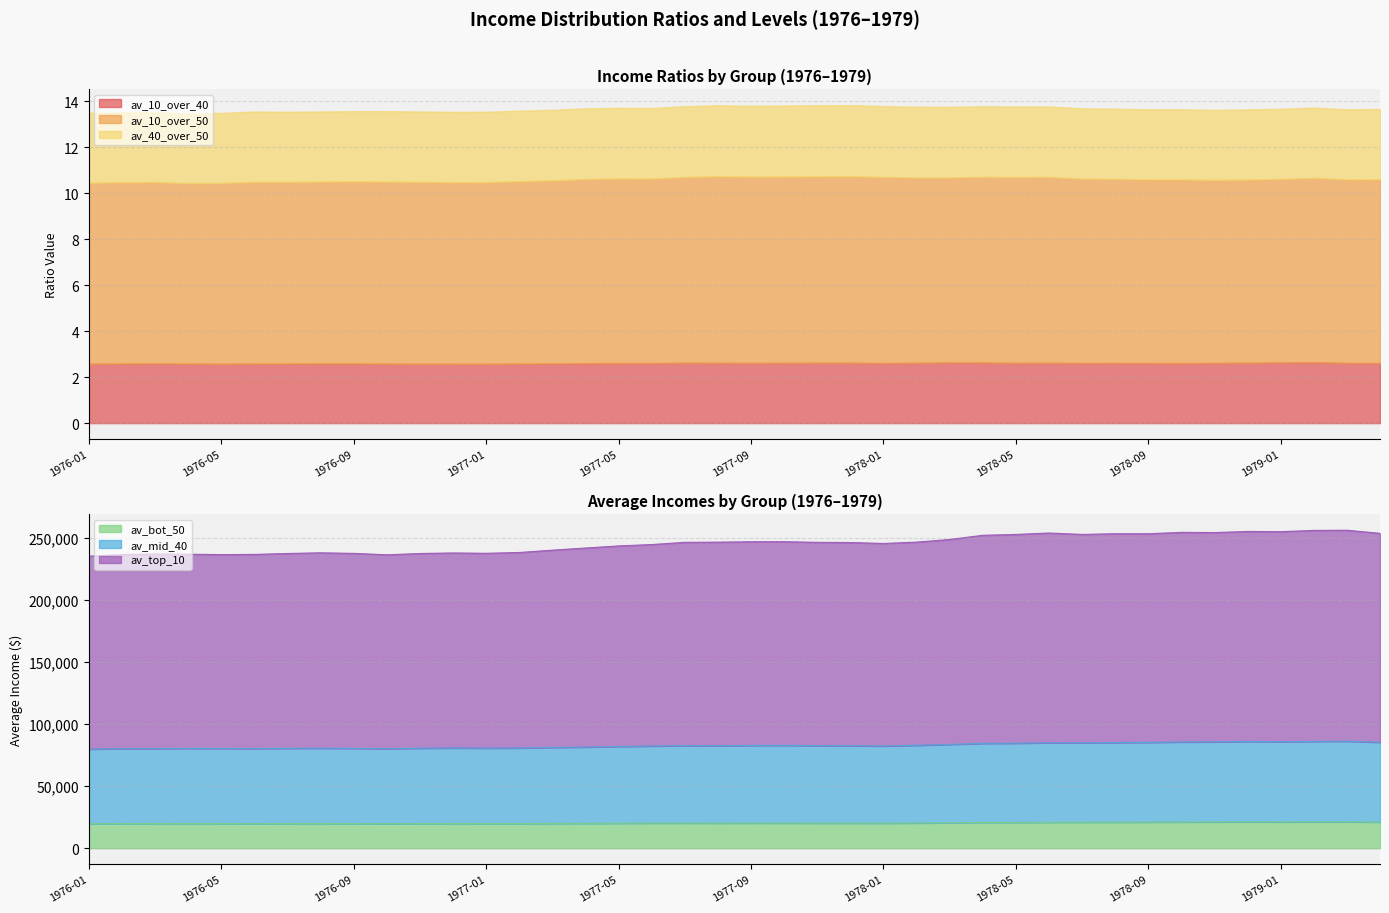

At how many categories does at least one series exceed 77394?

40